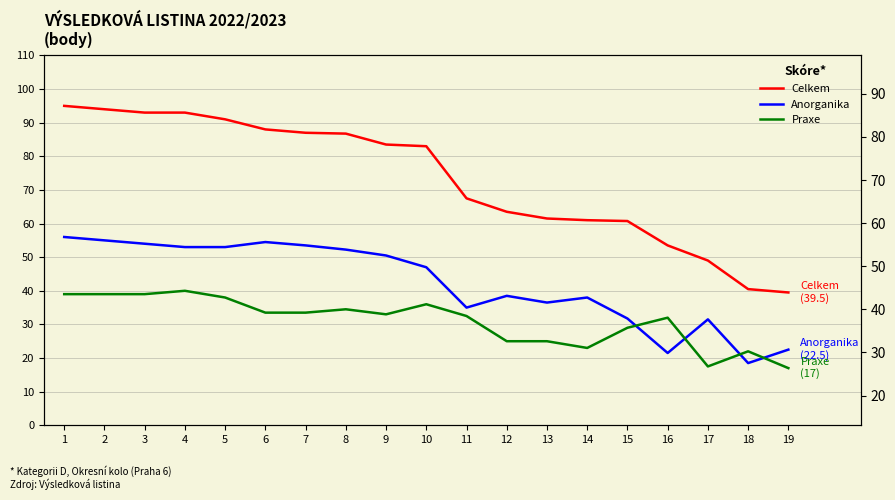

Reading right to left, what are all the values shown in this chart?

Celkem: 19=39.5	18=40.5	17=49.0	16=53.5	15=60.8	14=61.0	13=61.5	12=63.5	11=67.5	10=83.0	9=83.5	8=86.8	7=87.0	6=88.0	5=91.0	4=93.0	3=93.0	2=94.0	1=95.0
Anorganika: 19=22.5	18=18.5	17=31.5	16=21.5	15=31.8	14=38.0	13=36.5	12=38.5	11=35.0	10=47.0	9=50.5	8=52.2	7=53.5	6=54.5	5=53.0	4=53.0	3=54.0	2=55.0	1=56.0
Praxe: 19=17.0	18=22.0	17=17.5	16=32.0	15=29.0	14=23.0	13=25.0	12=25.0	11=32.5	10=36.0	9=33.0	8=34.5	7=33.5	6=33.5	5=38.0	4=40.0	3=39.0	2=39.0	1=39.0